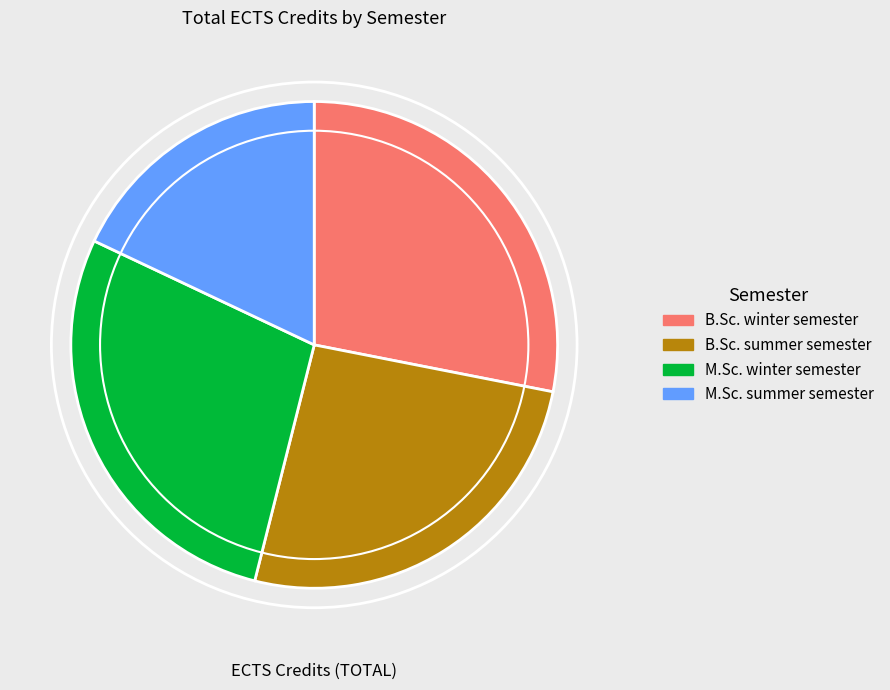

What is the smallest slice in the pie chart?

M.Sc. summer semester